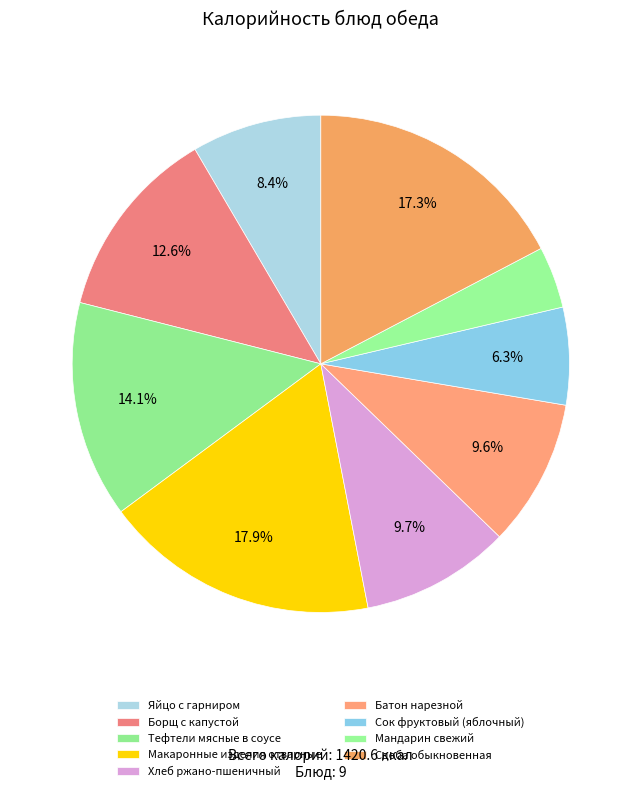

Count the number of slices in the pie.

9